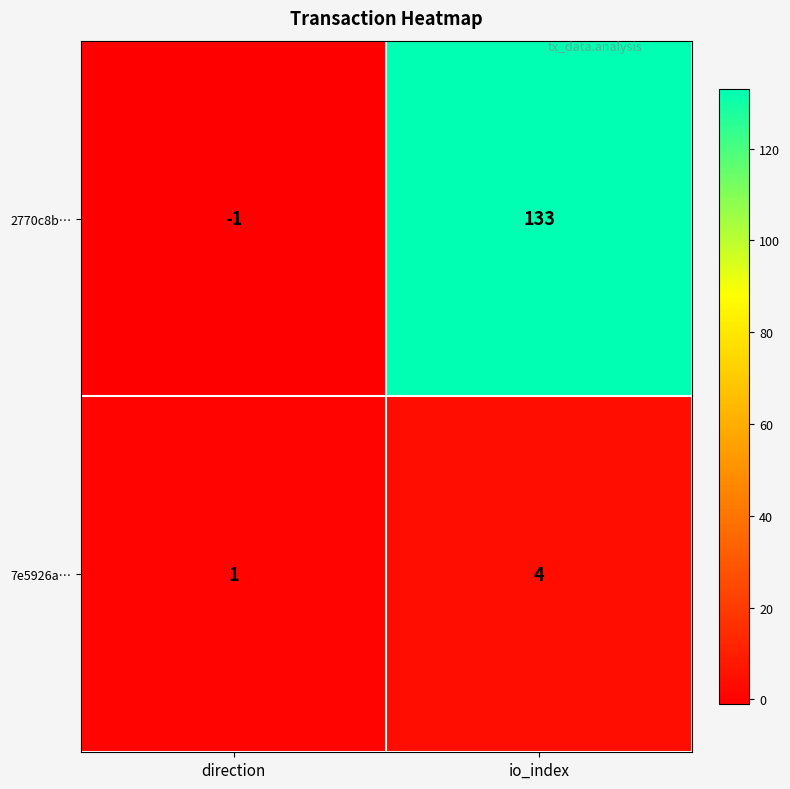

Which series has the largest range (max minus min)?

2770c8b…